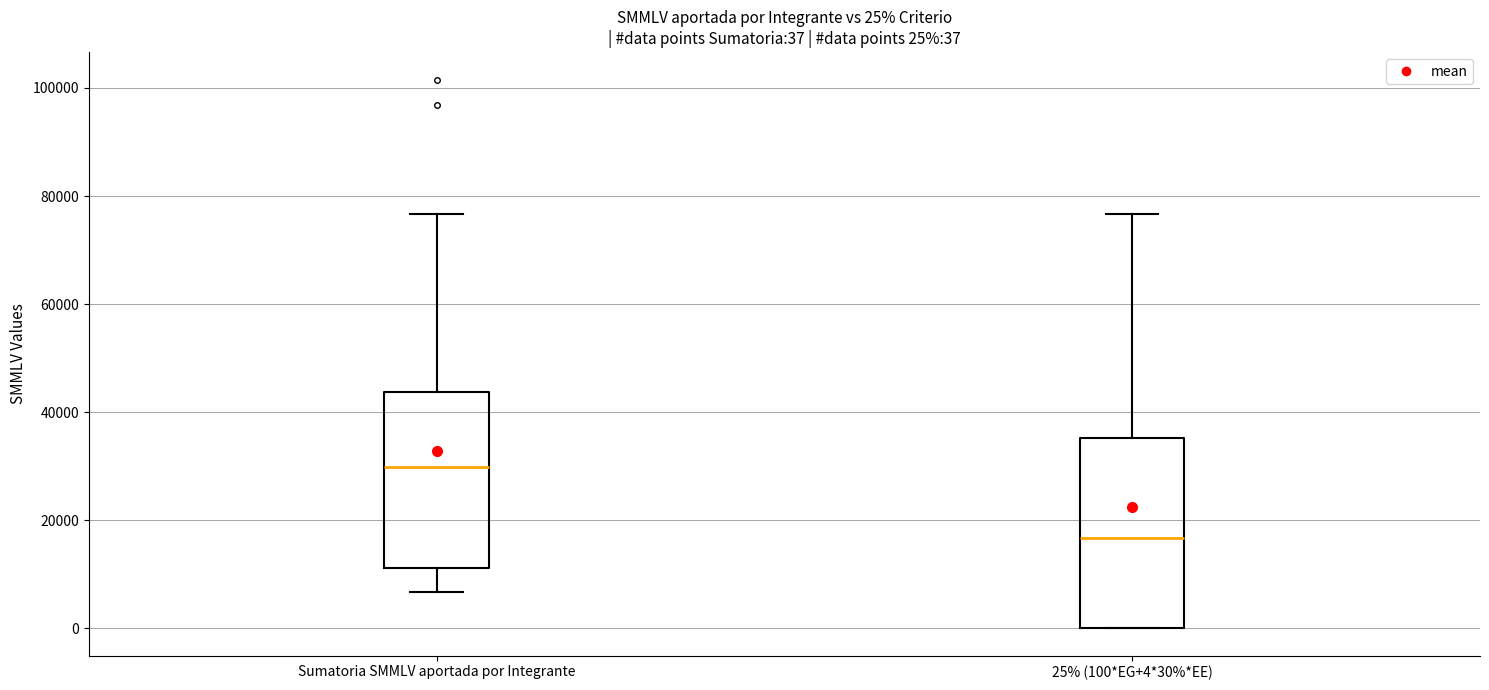

Which box's median line is the highest?

Sumatoria SMMLV aportada por Integrante